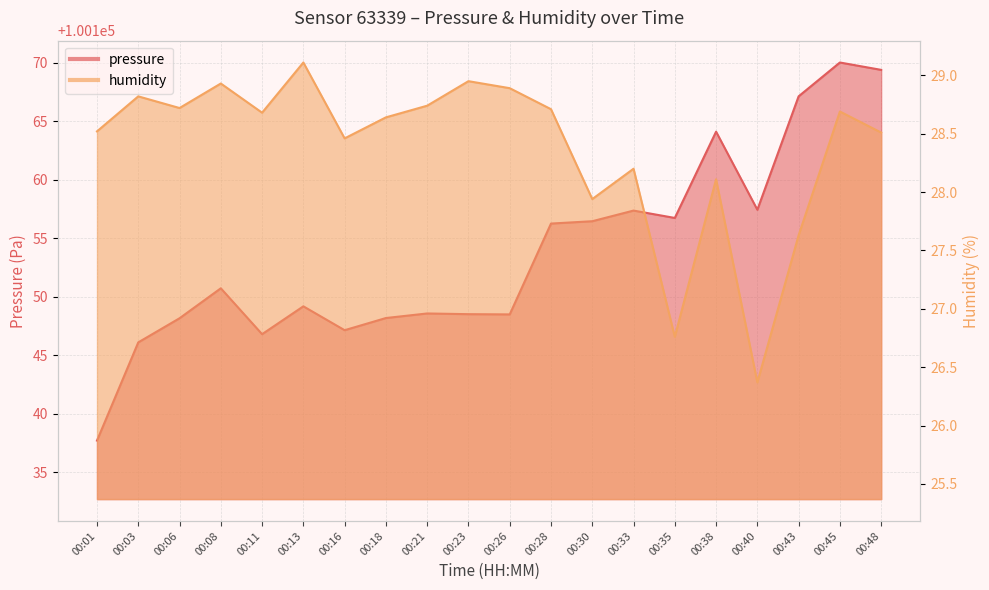

List the labels in order of humidity value, smallest first.

00:40, 00:35, 00:43, 00:30, 00:38, 00:33, 00:16, 00:48, 00:01, 00:18, 00:11, 00:45, 00:28, 00:06, 00:21, 00:03, 00:26, 00:08, 00:23, 00:13